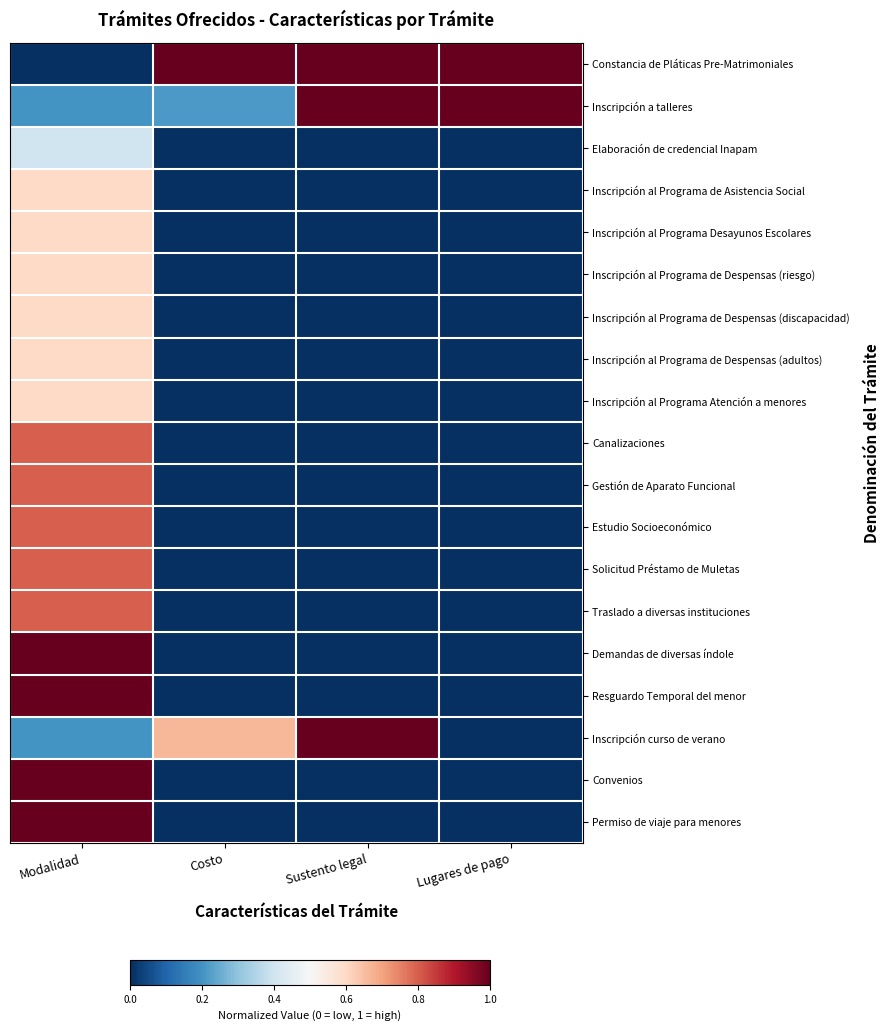

What is the total value across all series at Sustento legal?

3.0